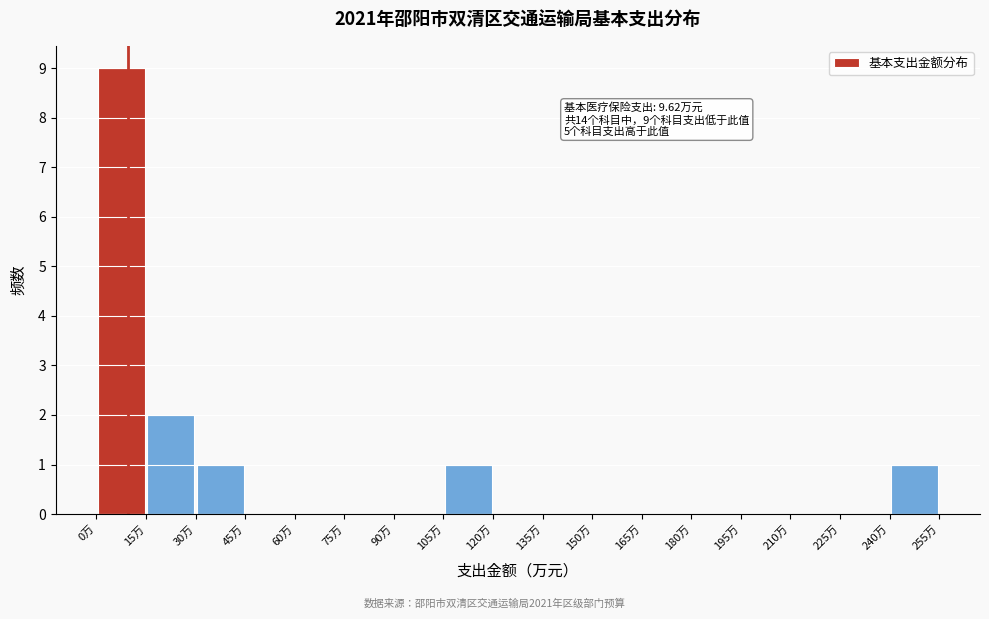

Over which range of the x-axis is the bar tallest?

0 to 15